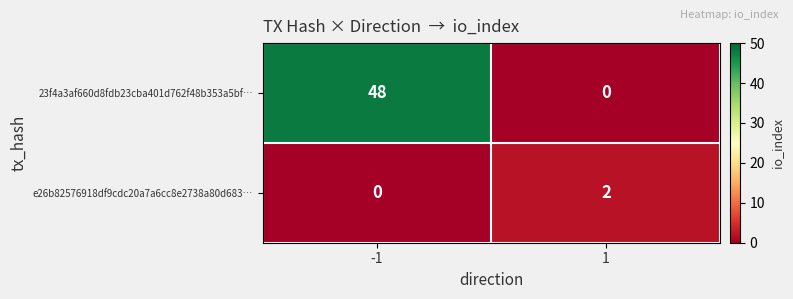

What is the approximate value of 23f4a3af660d8fdb23cba401d762f48b353a5bf… at -1, to the nearest 10?

50